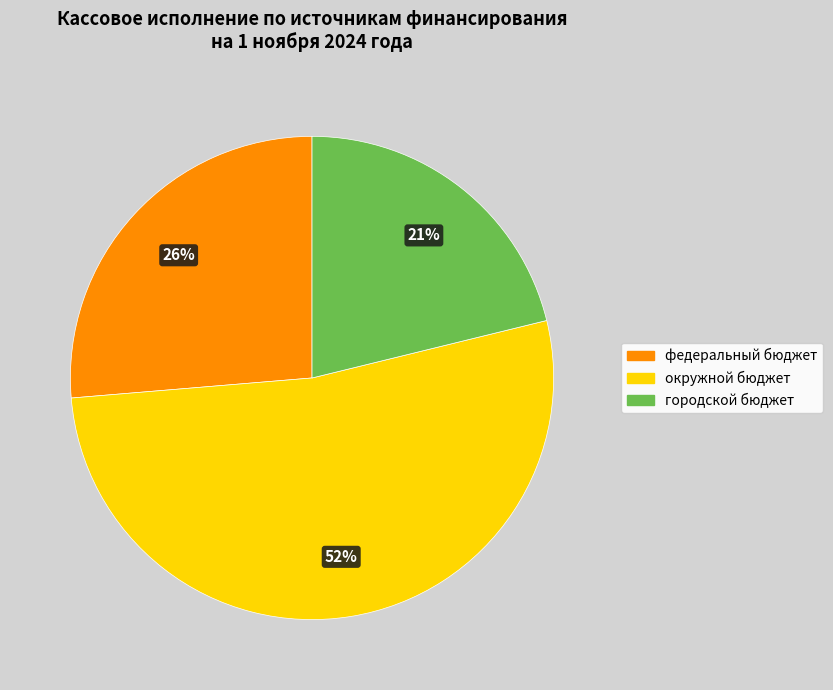

Which has a higher value, федеральный бюджет or городской бюджет?

федеральный бюджет